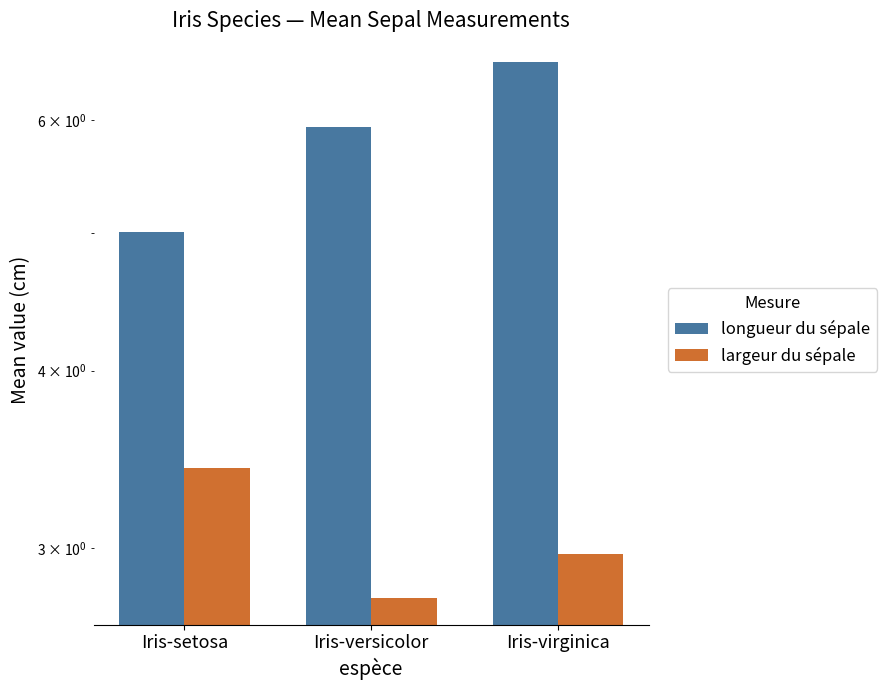

Which series changed the most between Iris-setosa and Iris-virginica?

longueur du sépale